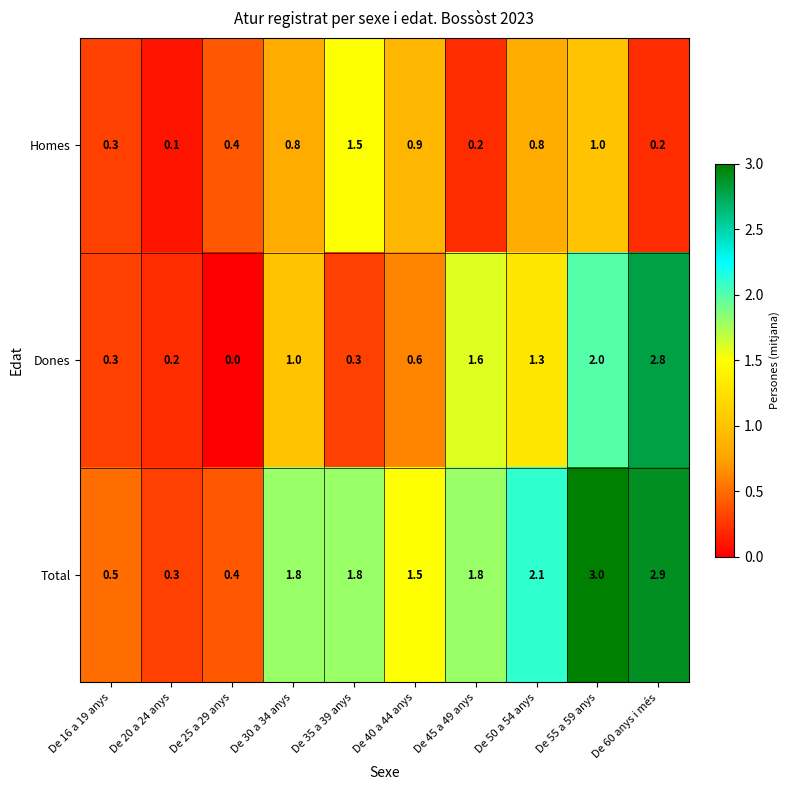

What is the spread (max minus min) of values at De 20 a 24 anys?

0.2